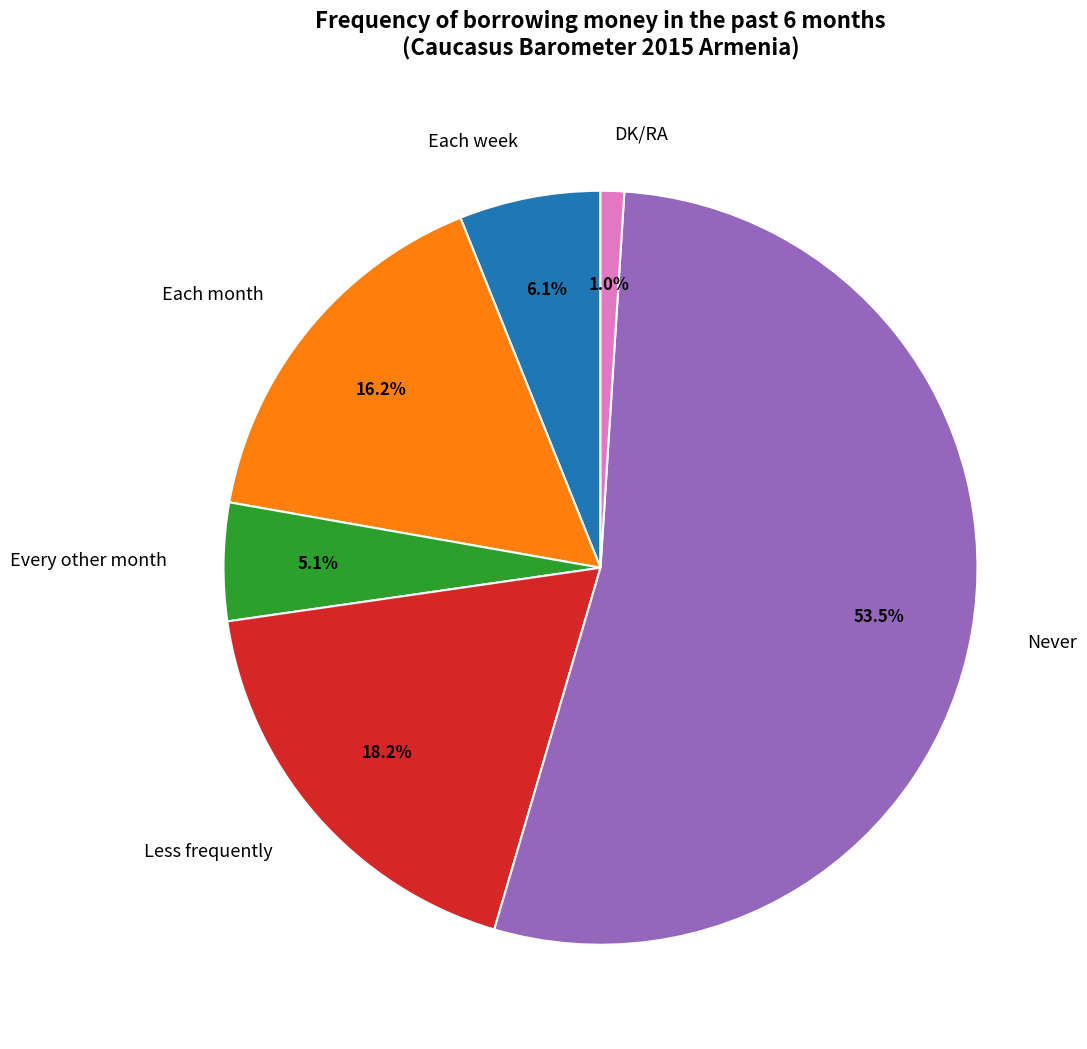

The DK/RA slice represents 1% of the pie. True or false?

True